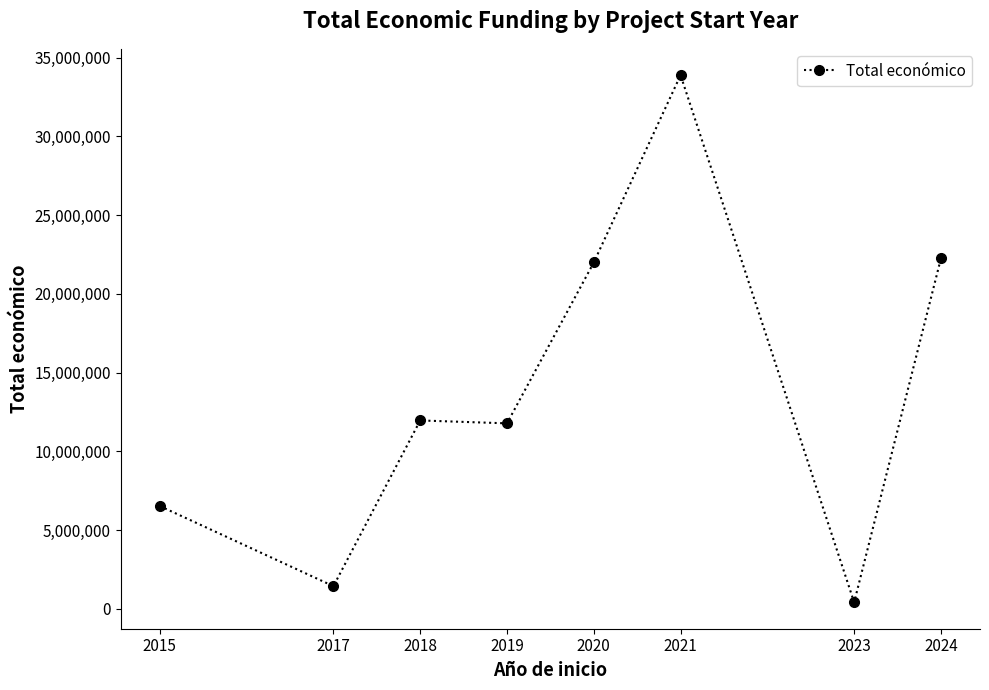

What is the value of the 1st point from the left?

6526038